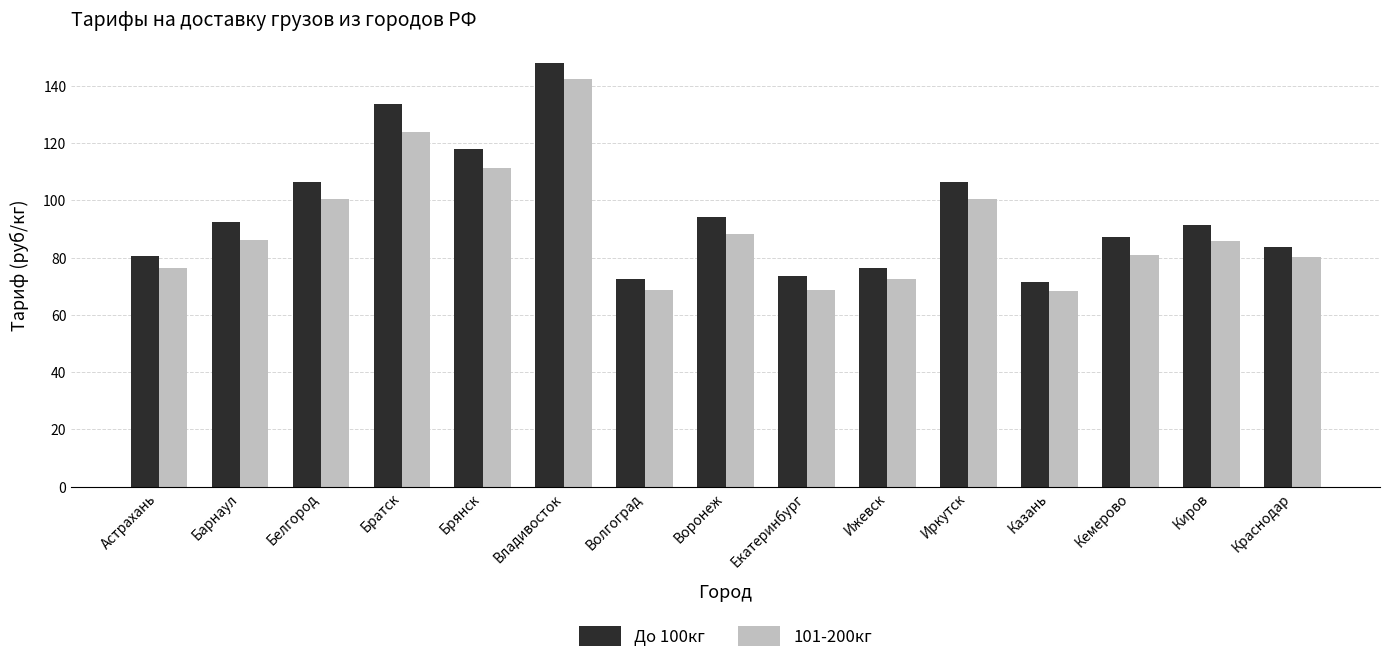

Which series has the widest spread of values?

До 100кг